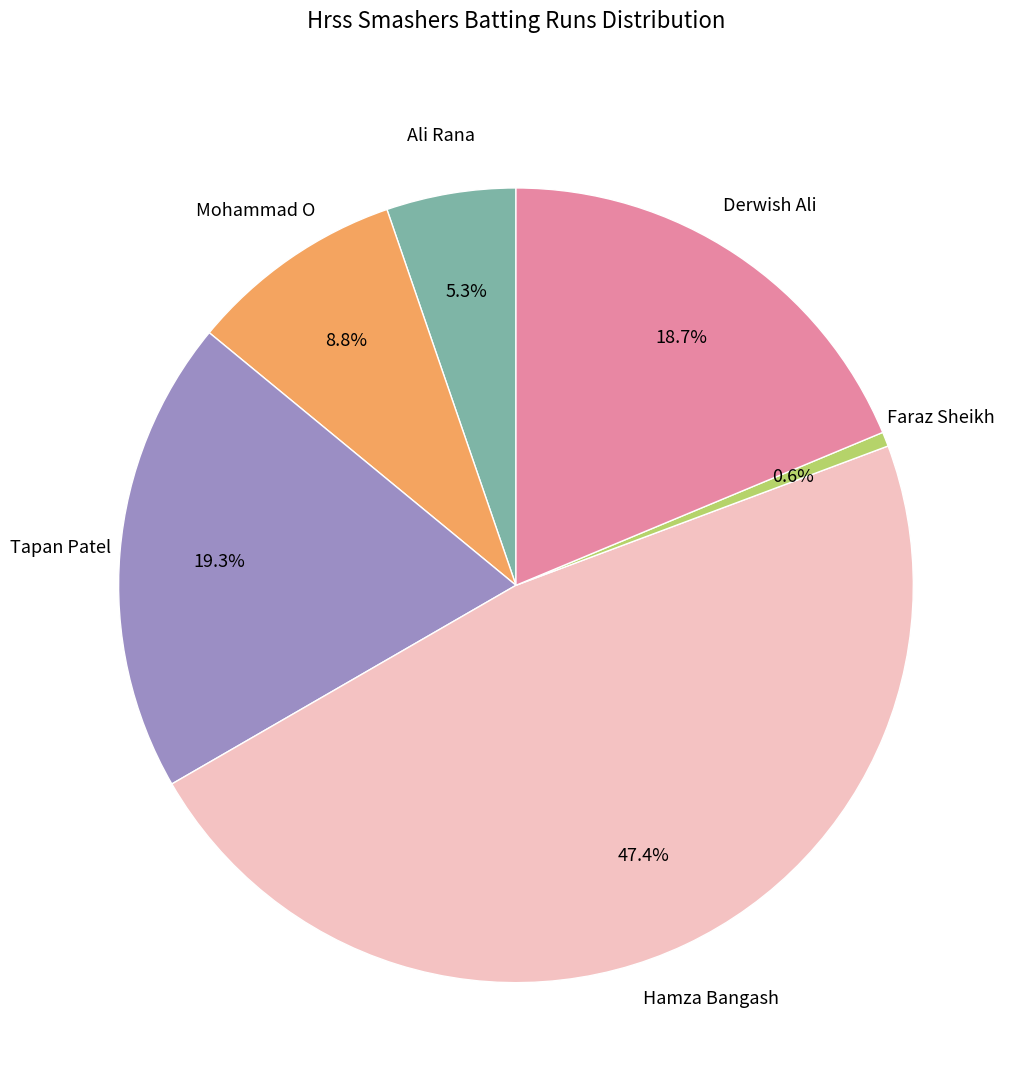

Count the number of slices in the pie.

6